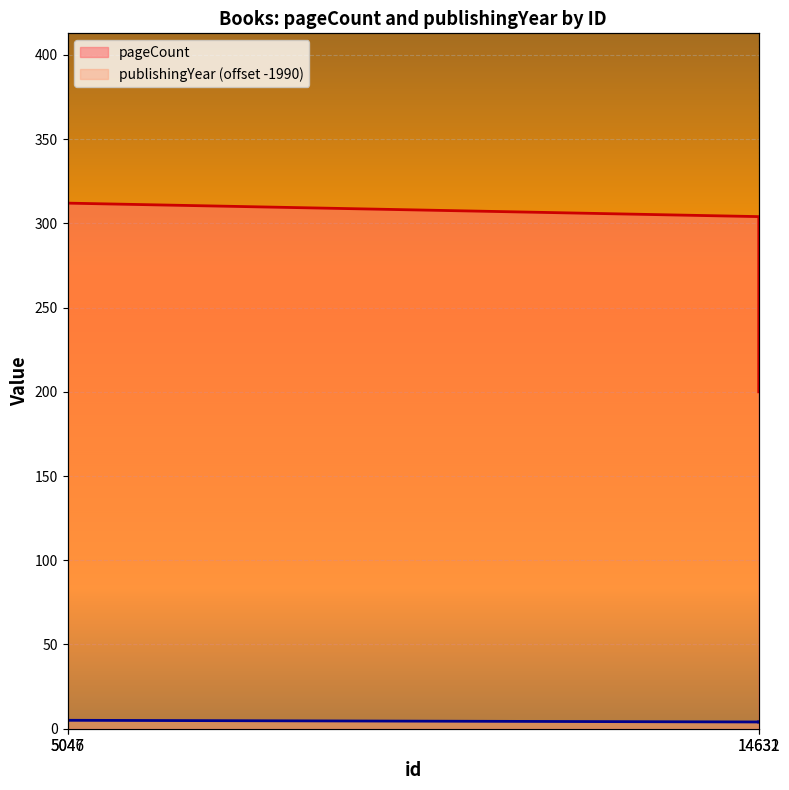

At which label does publishingYear reach its peak?

5046